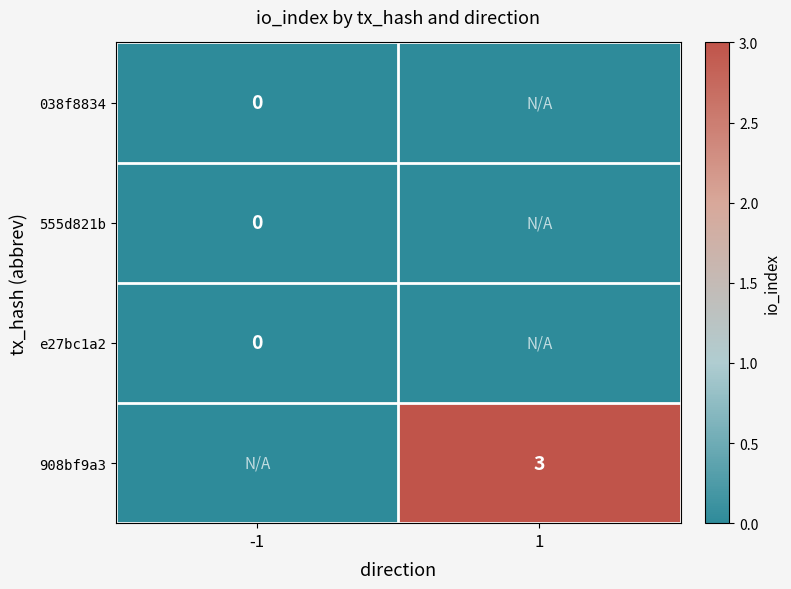

True or false: 908bf9a3 has a value of 4 at 1.

False